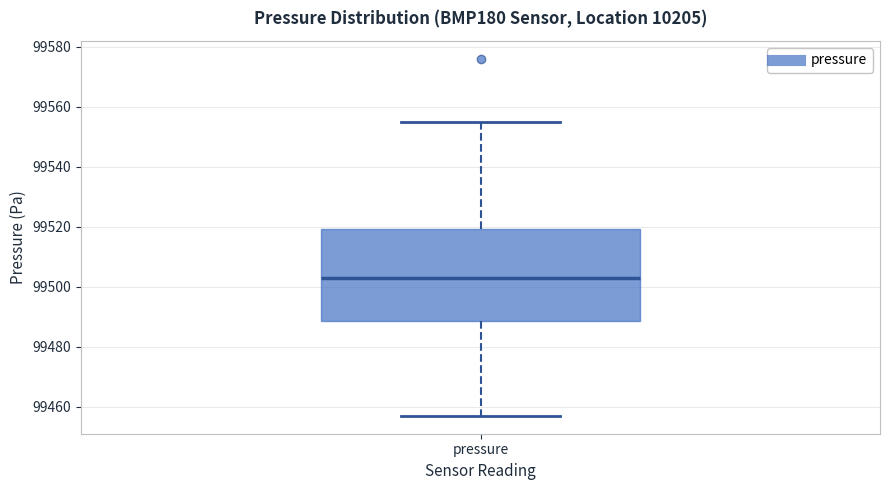

Read this box plot against the y-axis: the position of the median line, the range covered by the box, and the ends of both whiskers. The values are not printed on the chart, so give them approximately, as read against the axis.

median 99504, box 99488 to 99520, whiskers 99458 to 99556